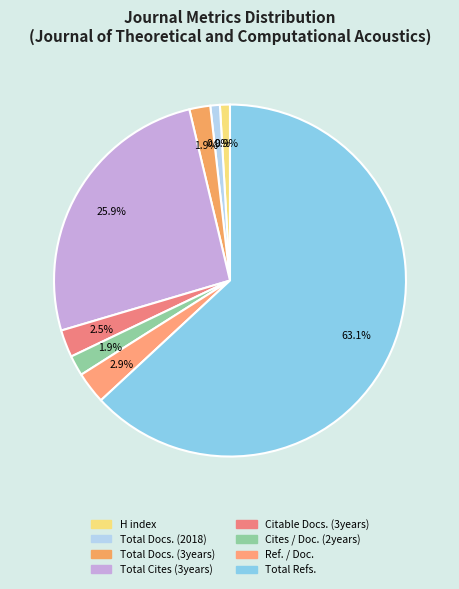

Does any single category account for the majority?

Yes